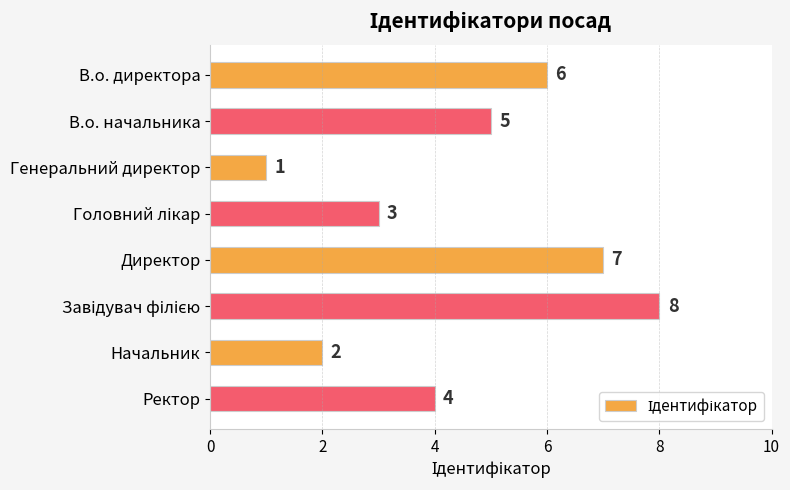

What is the maximum value shown in the chart?

8